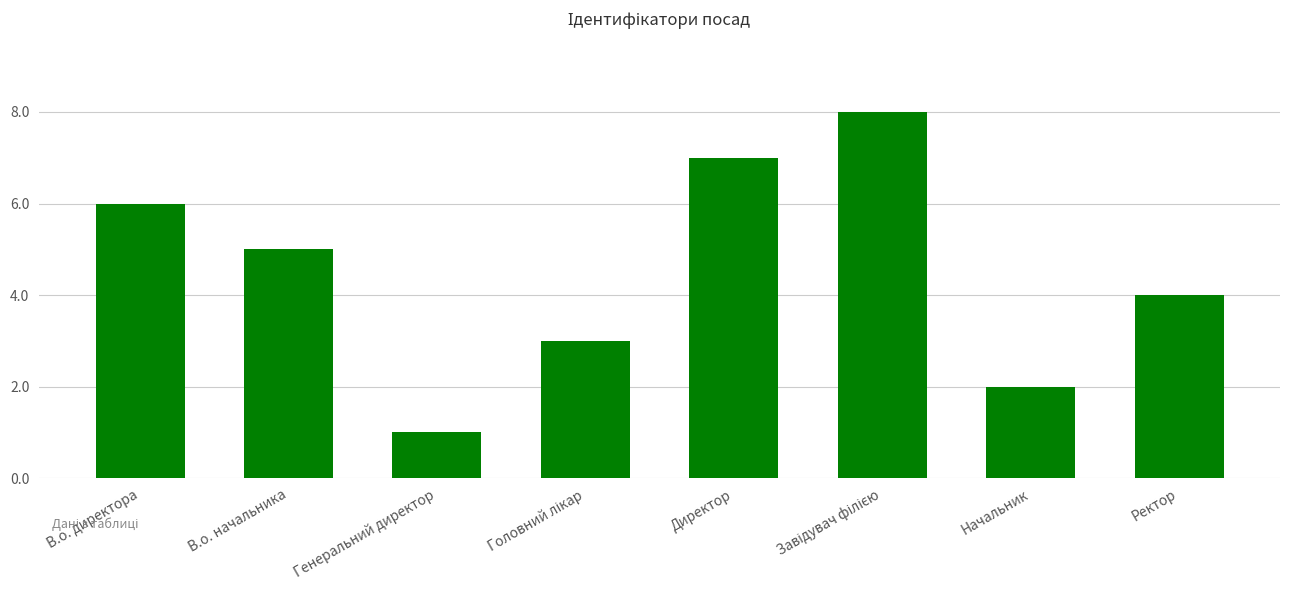

The value at Директор is 7. True or false?

True